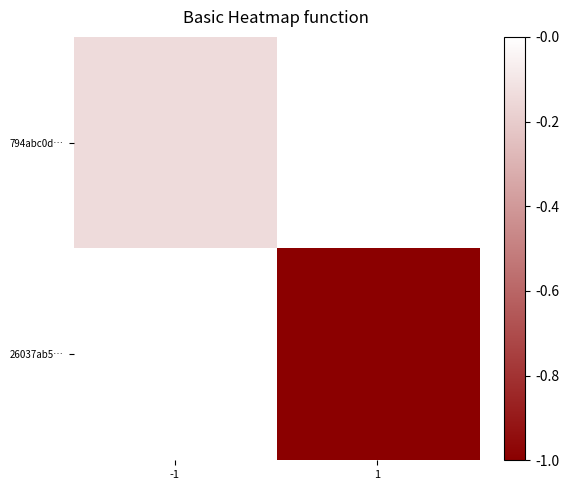

Which series has the largest range (max minus min)?

26037ab5…